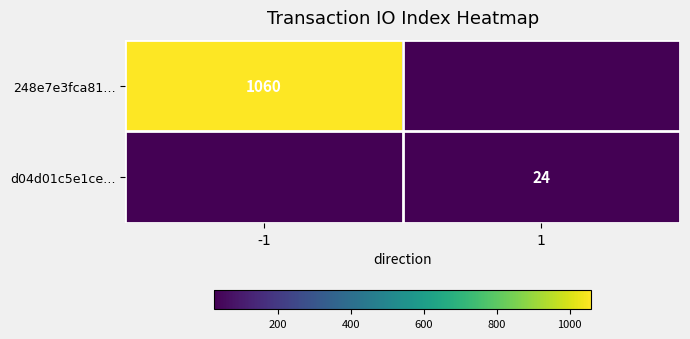

Is it true that d04d01c5e1ce… equals 16 at 1?

False